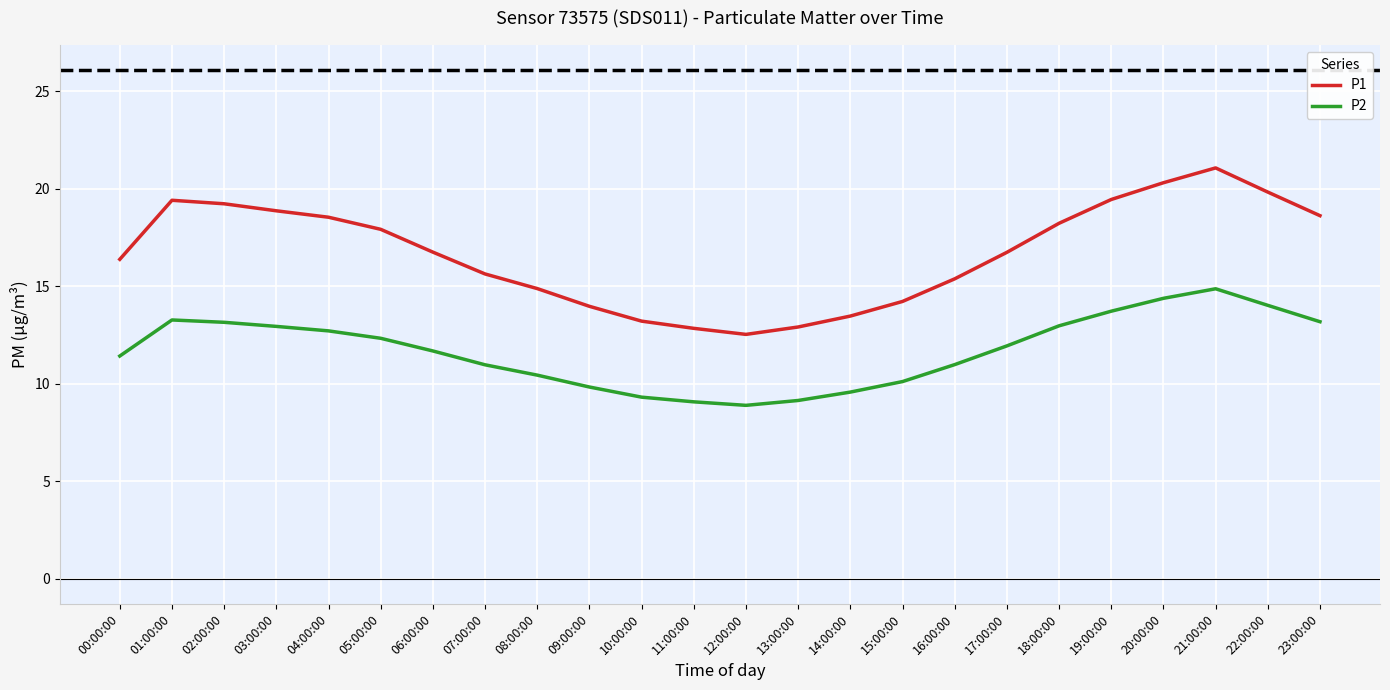

What is the maximum value shown in the chart?

21.1